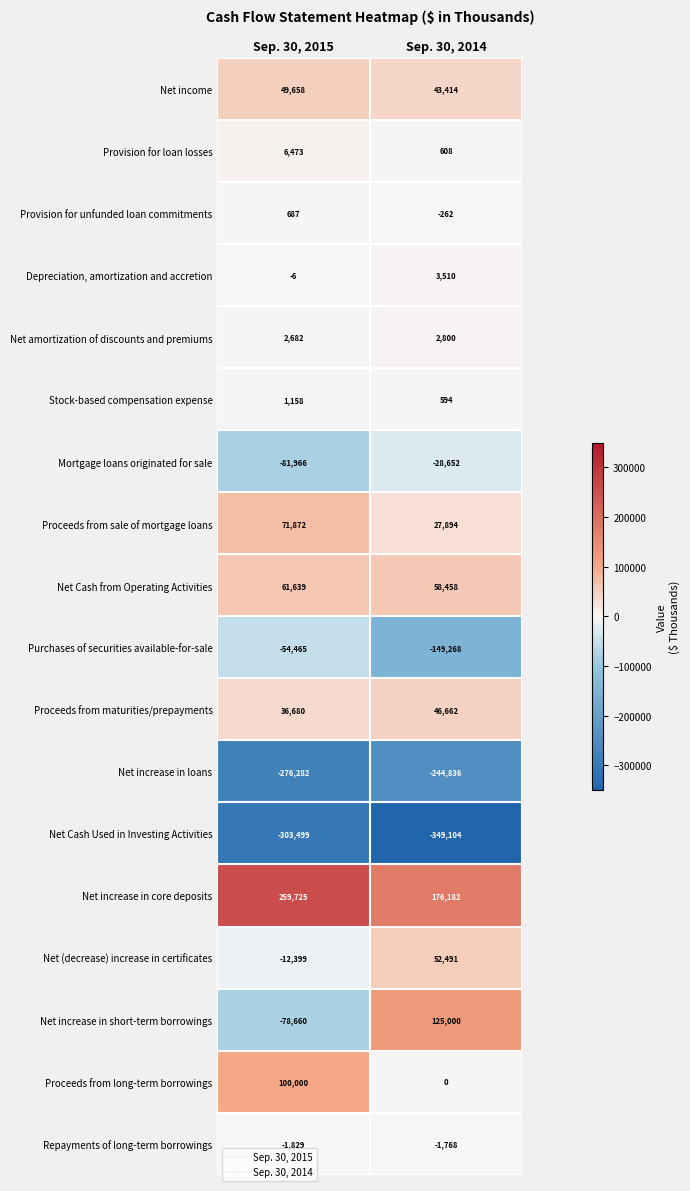

Which series has the largest range (max minus min)?

Net increase in short-term borrowings